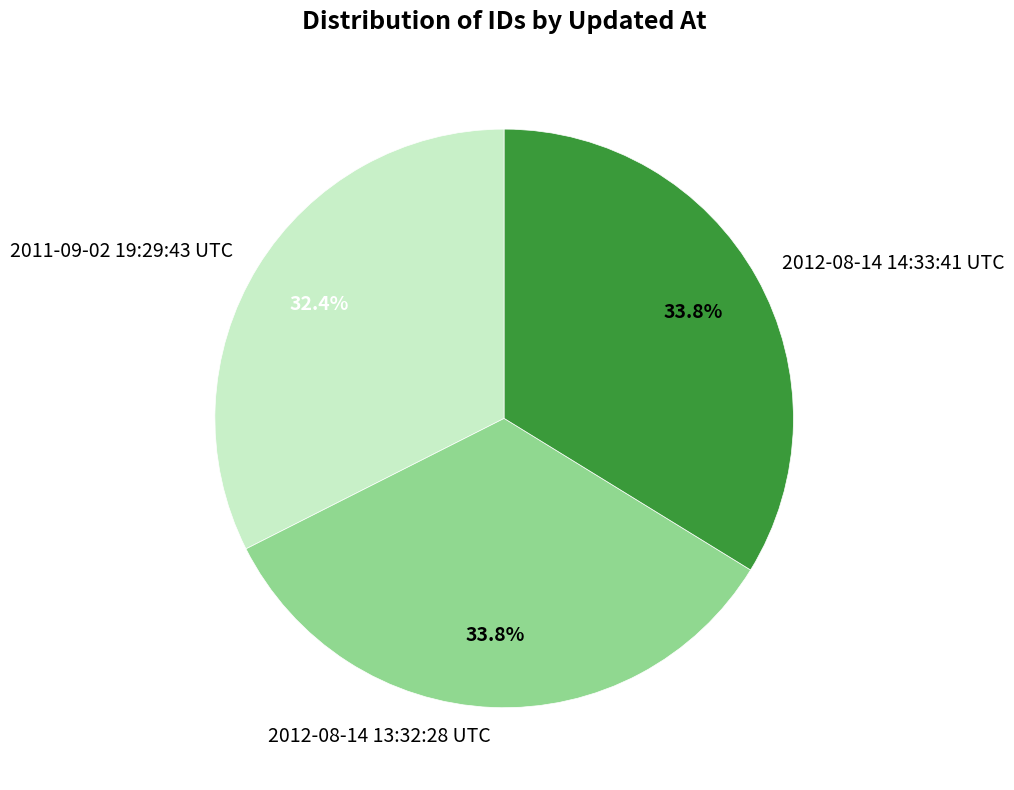

What is the ratio of the value at 2012-08-14 13:32:28 UTC to the value at 2012-08-14 14:33:41 UTC?

1.0